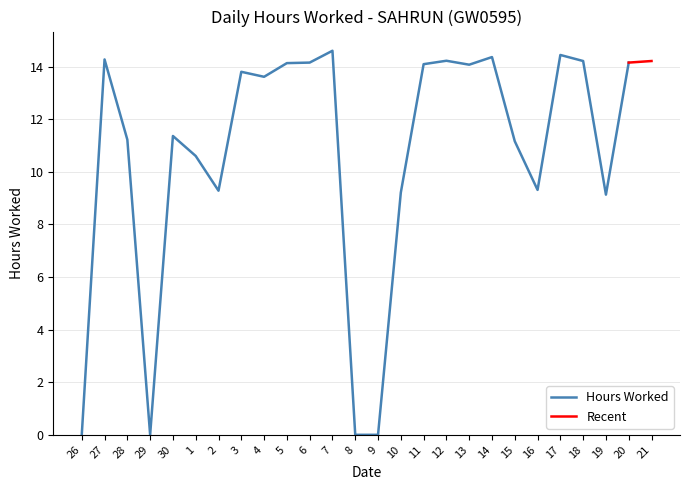

Which label corresponds to the smallest value in the chart?

26